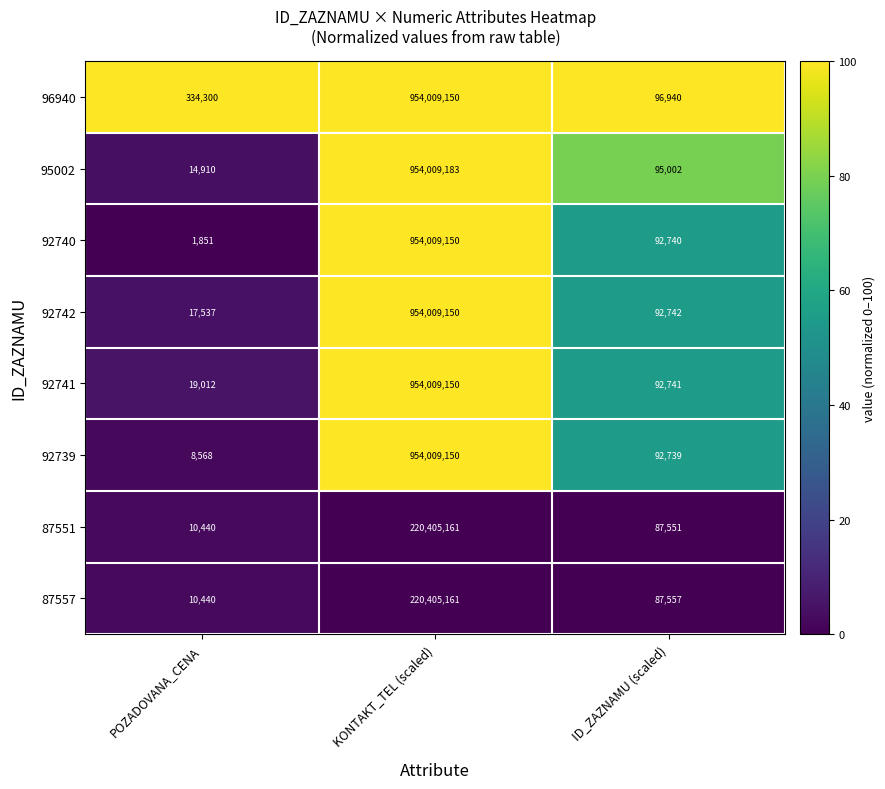

List the labels in order of 95002 value, largest first.

KONTAKT_TEL (scaled), ID_ZAZNAMU (scaled), POZADOVANA_CENA